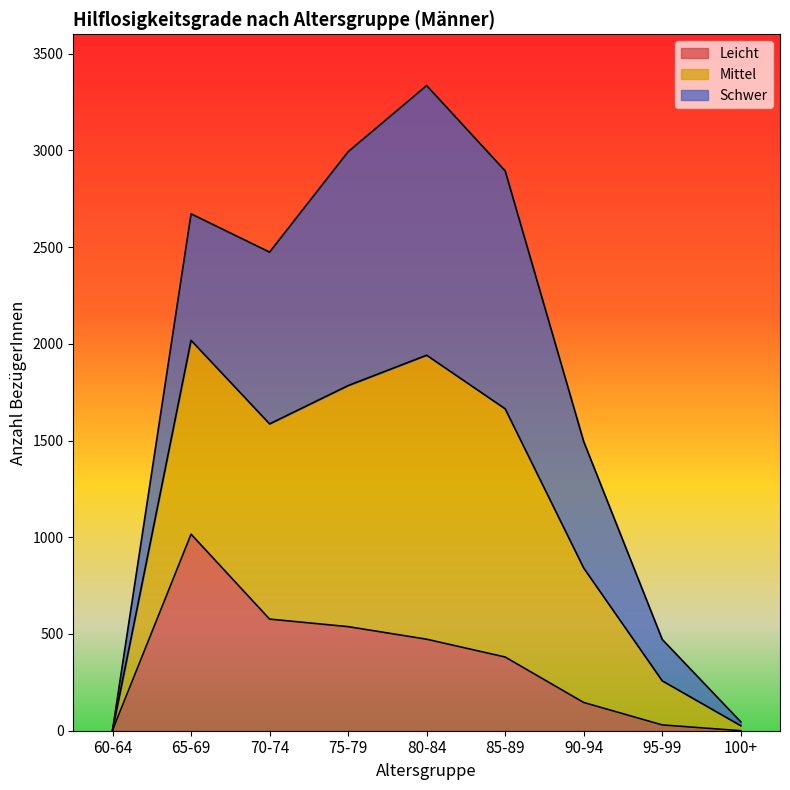

True or false: Mittel has more than 1 interior local peaks.

True